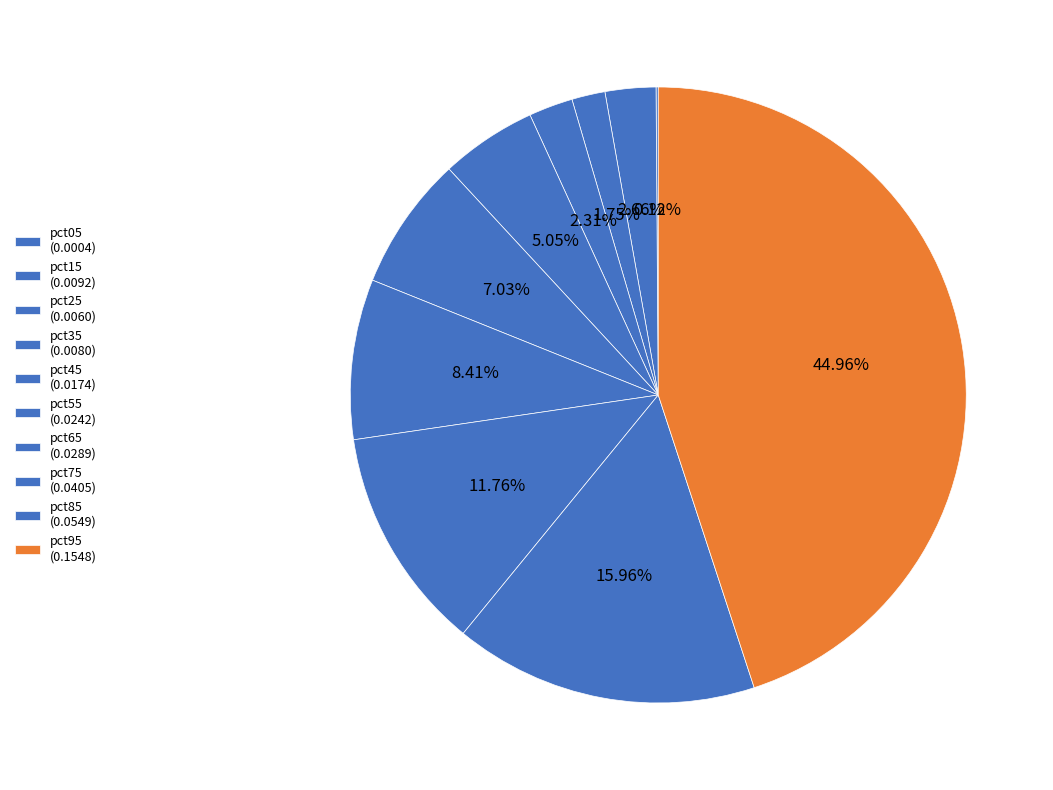

What percentage is the pct35 slice, to the nearest percent?

2%